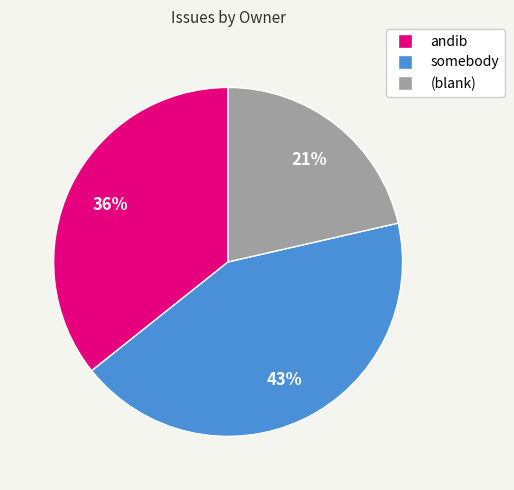

Approximately how many times larger is the value at (blank) compared to somebody?

0.5